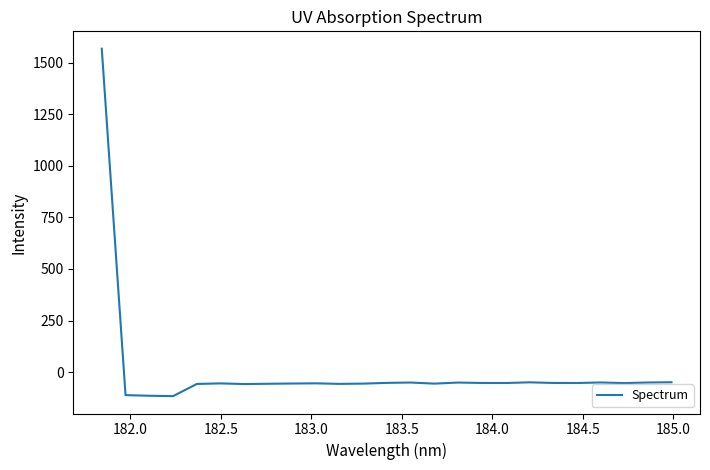

What is the minimum value shown in the chart?

-116.0